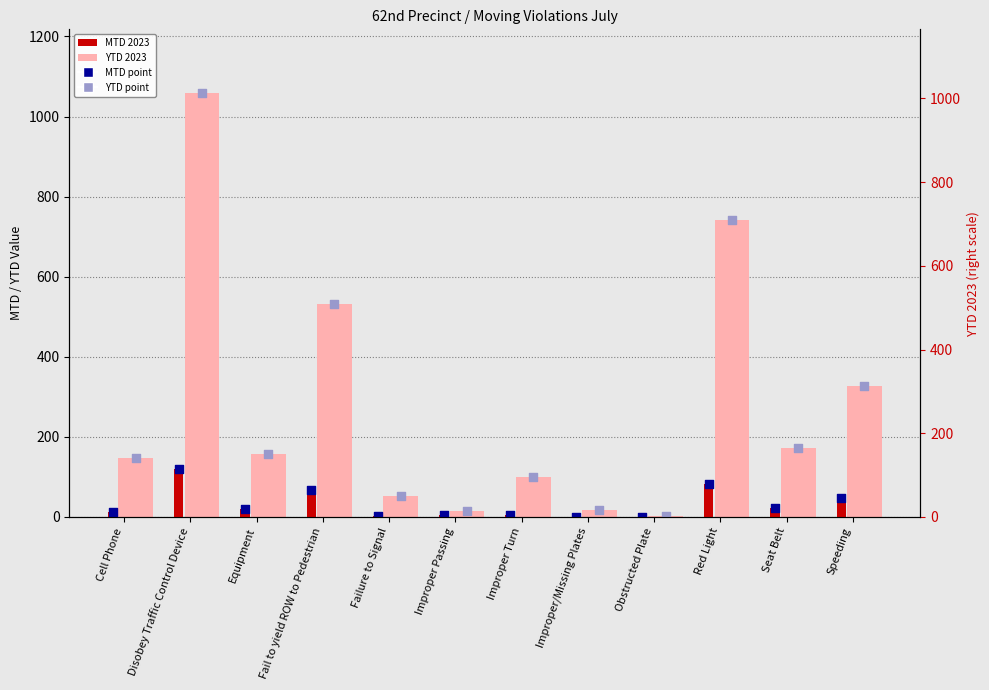

What is the total value across all series at Disobey Traffic Control Device?

2356